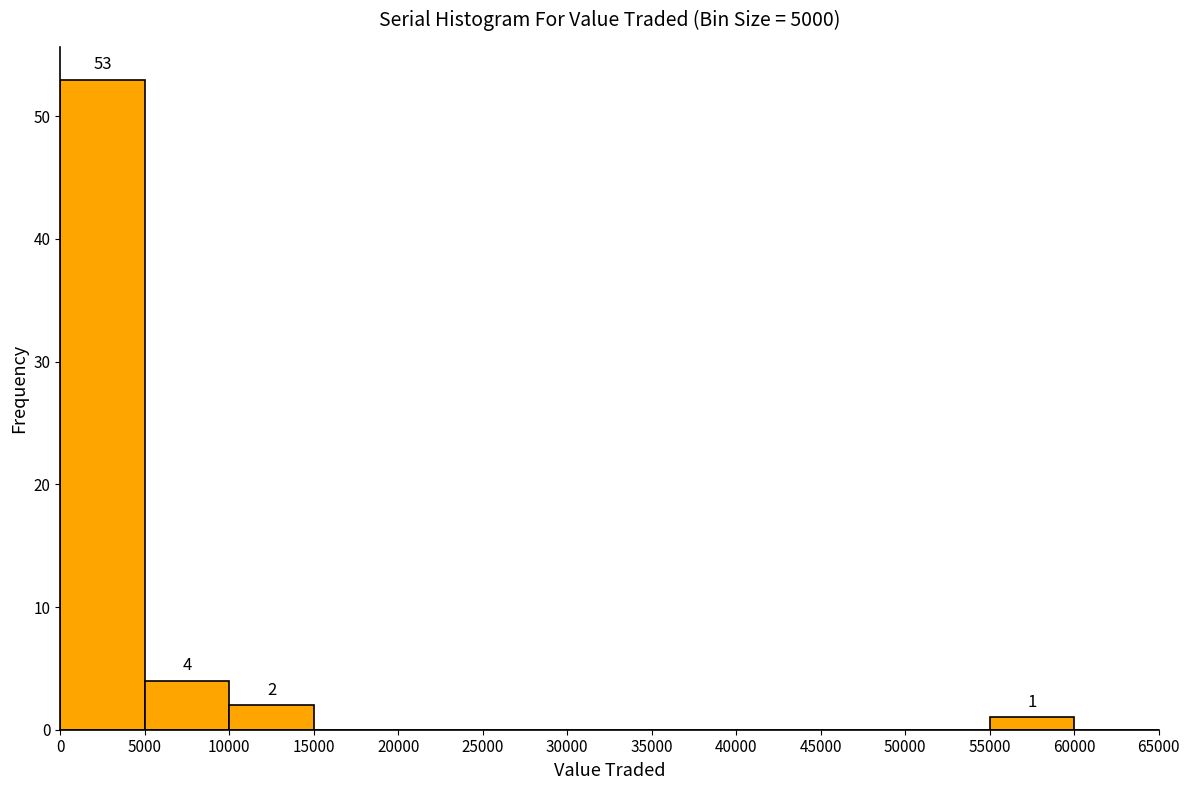

Which range on the x-axis has the tallest bar?

0 to 5000